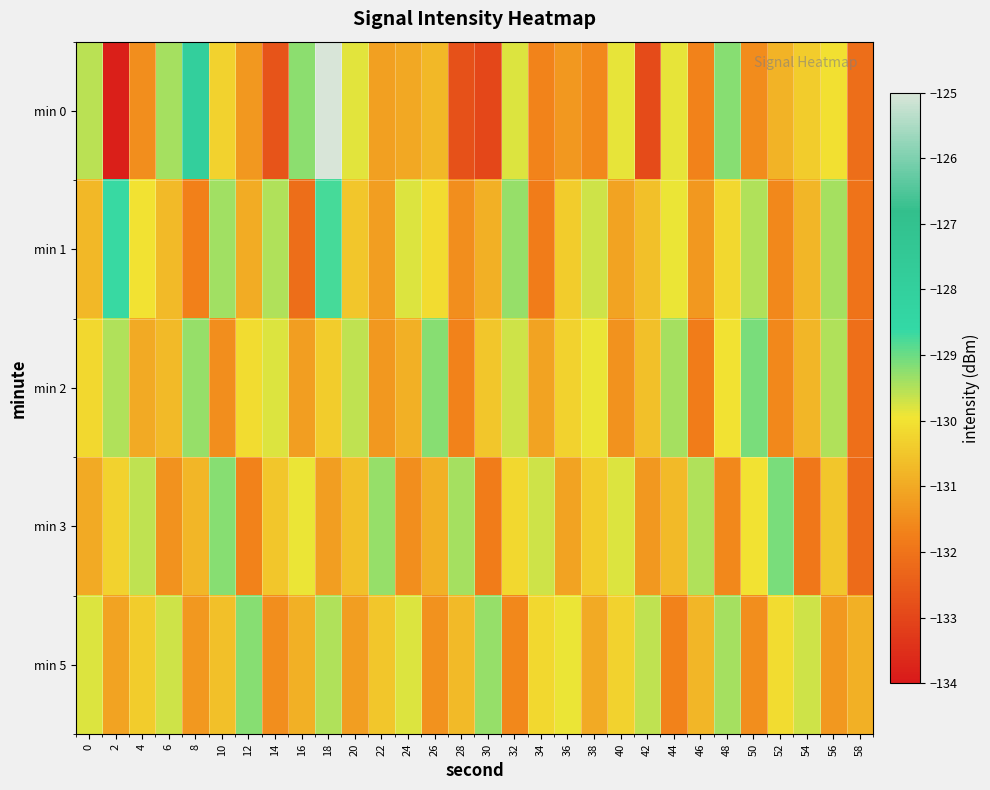

Count the number of data series in this chart.

5